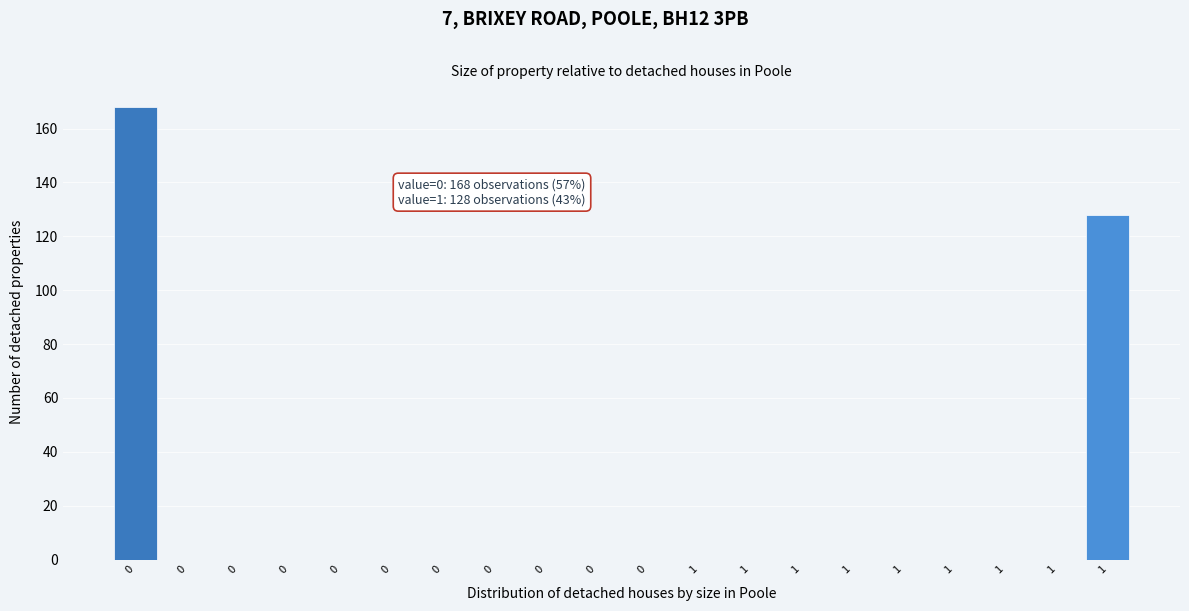

How many distinct data groups are displayed?

1